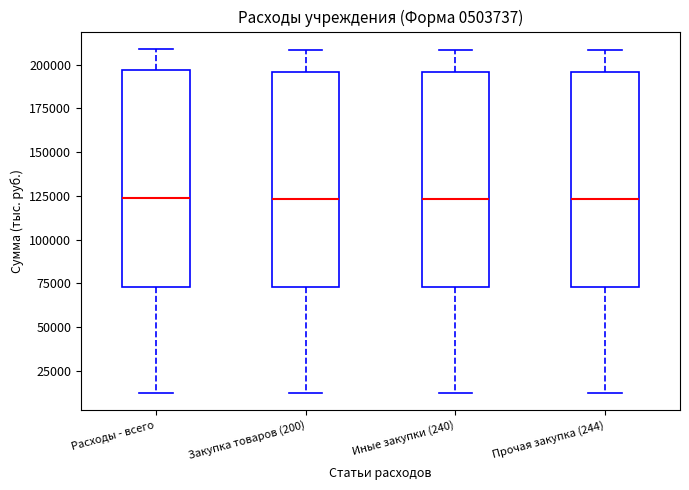

Reading left to right, read every box against the y-axis: the position of its median line, the range the box covers, and the ends of its whiskers. The values are not printed on the chart, so give them approximately, as read against the axis.

Расходы - всего: median 125000, box 75000 to 195000, whiskers 10000 to 210000
Закупка товаров (200): median 125000, box 75000 to 195000, whiskers 10000 to 210000
Иные закупки (240): median 125000, box 75000 to 195000, whiskers 10000 to 210000
Прочая закупка (244): median 125000, box 75000 to 195000, whiskers 10000 to 210000